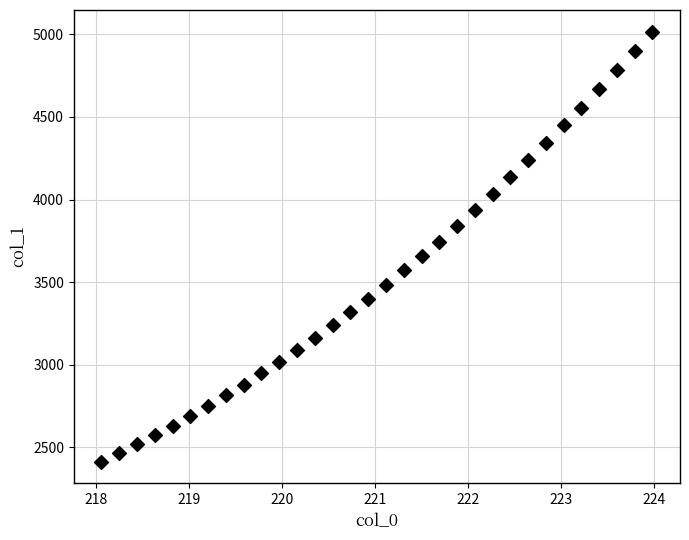

What is the range of X values (max minus min)?

5.9